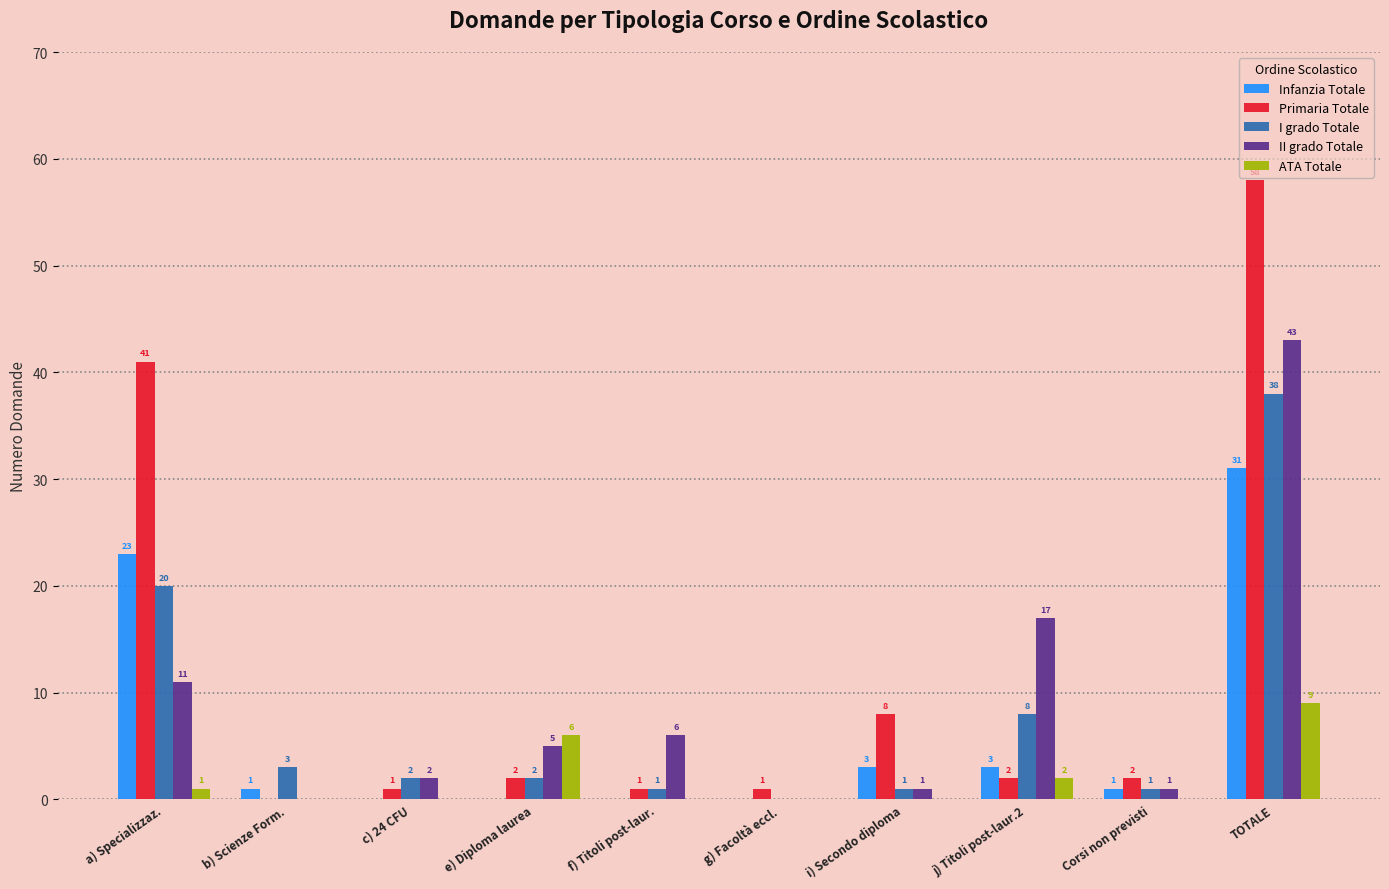

Between i) Secondo diploma and TOTALE, which series saw the biggest shift?

Primaria Totale